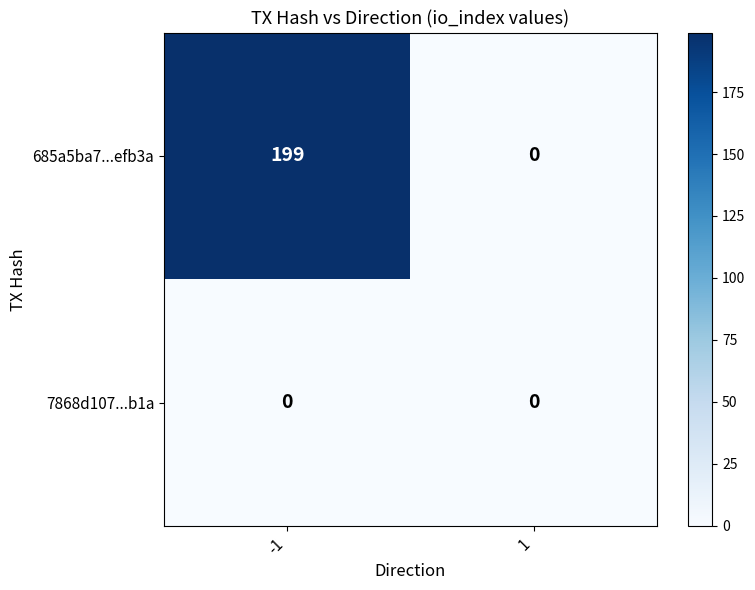

Reading right to left, transcribe all the data shown in this chart.

685a5ba7...efb3a: 0	199
7868d107...b1a: 0	0